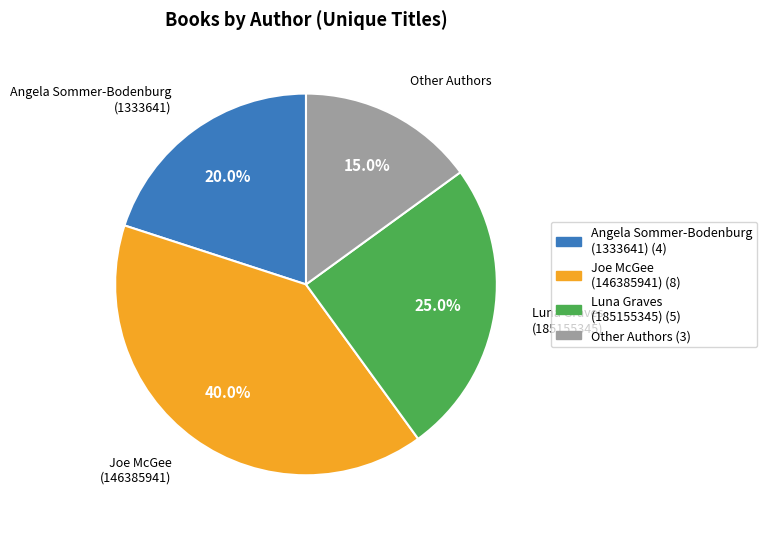

What percentage is the Joe McGee (146385941) slice, to the nearest percent?

40%